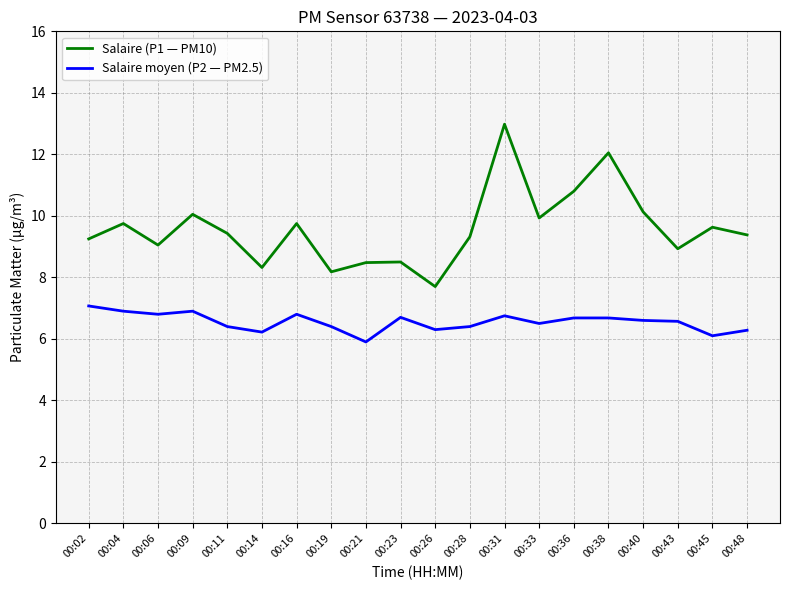

What is the difference between the second highest and minimum values in the Salaire moyen (P2 — PM2.5) series?

1.0